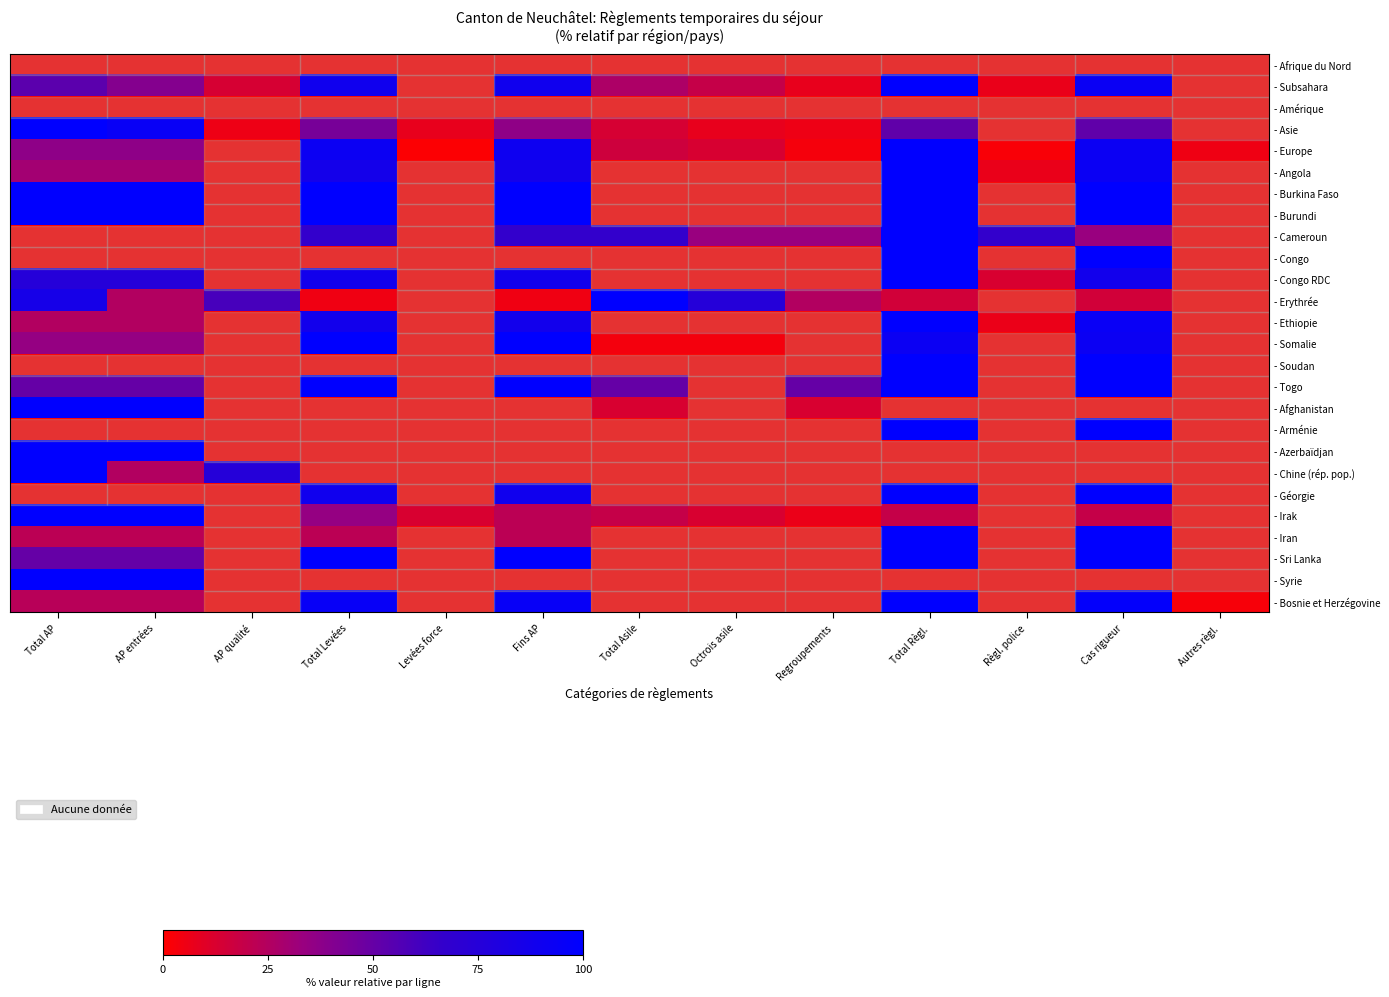

Count the number of categories in the chart.

13